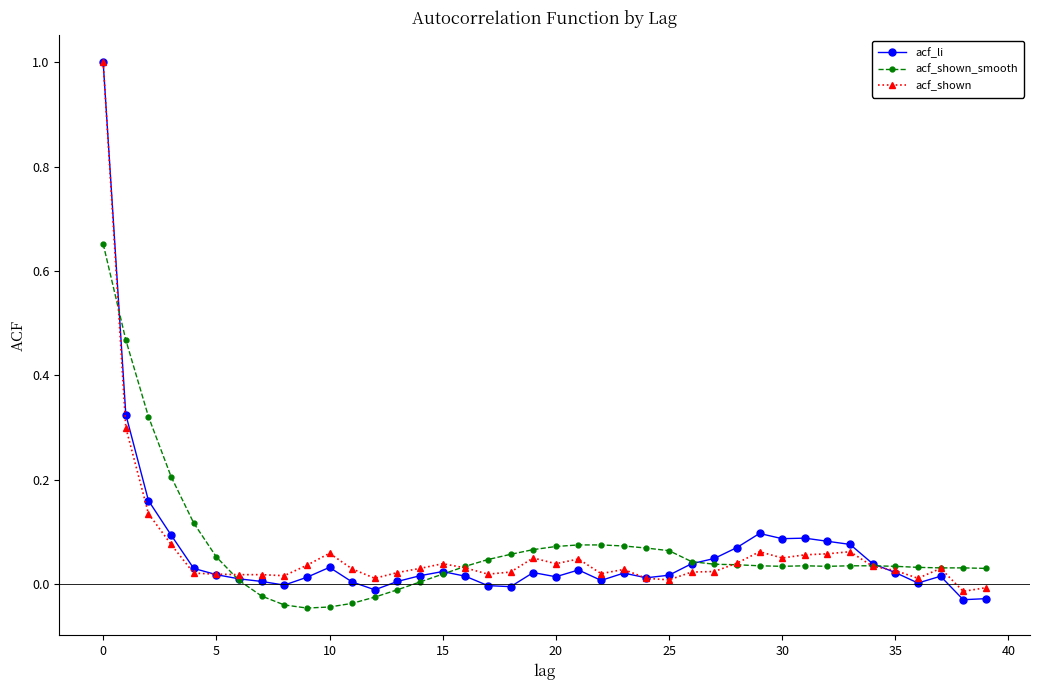

Which series has the widest spread of values?

acf_li